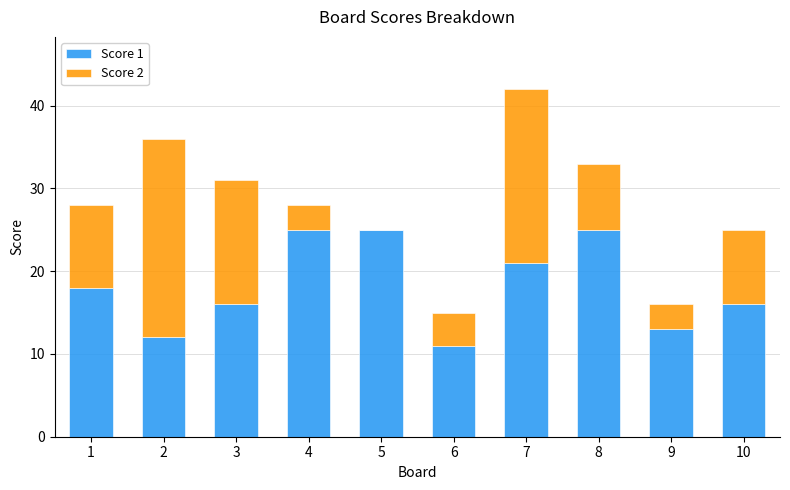

The value of Score 1 at 6 is 11. True or false?

True